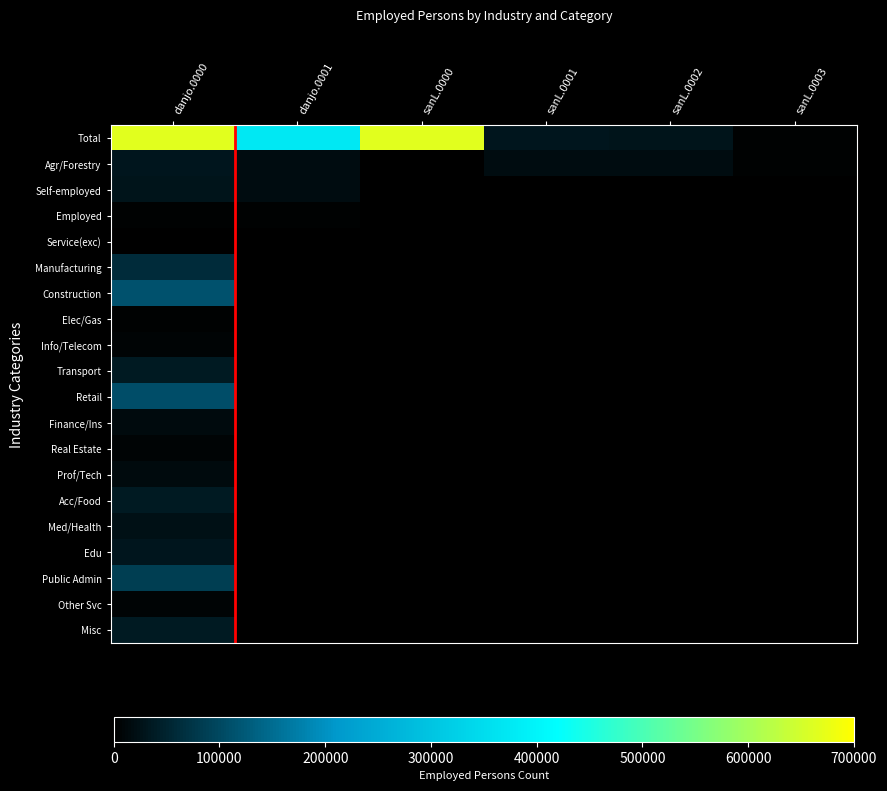

Reading left to right, extract all data points from this chart.

Total: danjo.0000=665489	danjo.0001=372177	sanL.0000=665489	sanL.0001=31036	sanL.0002=29862	sanL.0003=4939
Agr/Forestry: danjo.0000=31036	danjo.0001=18164	sanL.0000=0	sanL.0001=18164	sanL.0002=17156	sanL.0003=4028
Self-employed: danjo.0000=29862	danjo.0001=17156	sanL.0000=0	sanL.0001=0	sanL.0002=0	sanL.0003=0
Employed: danjo.0000=4939	danjo.0001=4028	sanL.0000=0	sanL.0001=0	sanL.0002=0	sanL.0003=0
Service(exc): danjo.0000=463	danjo.0001=401	sanL.0000=0	sanL.0001=0	sanL.0002=0	sanL.0003=0
Manufacturing: danjo.0000=60763	danjo.0001=0	sanL.0000=0	sanL.0001=0	sanL.0002=0	sanL.0003=0
Construction: danjo.0000=113231	danjo.0001=0	sanL.0000=0	sanL.0001=0	sanL.0002=0	sanL.0003=0
Elec/Gas: danjo.0000=4096	danjo.0001=0	sanL.0000=0	sanL.0001=0	sanL.0002=0	sanL.0003=0
Info/Telecom: danjo.0000=6299	danjo.0001=0	sanL.0000=0	sanL.0001=0	sanL.0002=0	sanL.0003=0
Transport: danjo.0000=37743	danjo.0001=0	sanL.0000=0	sanL.0001=0	sanL.0002=0	sanL.0003=0
Retail: danjo.0000=108992	danjo.0001=0	sanL.0000=0	sanL.0001=0	sanL.0002=0	sanL.0003=0
Finance/Ins: danjo.0000=13898	danjo.0001=0	sanL.0000=0	sanL.0001=0	sanL.0002=0	sanL.0003=0
Real Estate: danjo.0000=7420	danjo.0001=0	sanL.0000=0	sanL.0001=0	sanL.0002=0	sanL.0003=0
Prof/Tech: danjo.0000=14390	danjo.0001=0	sanL.0000=0	sanL.0001=0	sanL.0002=0	sanL.0003=0
Acc/Food: danjo.0000=36147	danjo.0001=0	sanL.0000=0	sanL.0001=0	sanL.0002=0	sanL.0003=0
Med/Health: danjo.0000=24459	danjo.0001=0	sanL.0000=0	sanL.0001=0	sanL.0002=0	sanL.0003=0
Edu: danjo.0000=30874	danjo.0001=0	sanL.0000=0	sanL.0001=0	sanL.0002=0	sanL.0003=0
Public Admin: danjo.0000=85099	danjo.0001=0	sanL.0000=0	sanL.0001=0	sanL.0002=0	sanL.0003=0
Other Svc: danjo.0000=6439	danjo.0001=0	sanL.0000=0	sanL.0001=0	sanL.0002=0	sanL.0003=0
Misc: danjo.0000=36539	danjo.0001=0	sanL.0000=0	sanL.0001=0	sanL.0002=0	sanL.0003=0